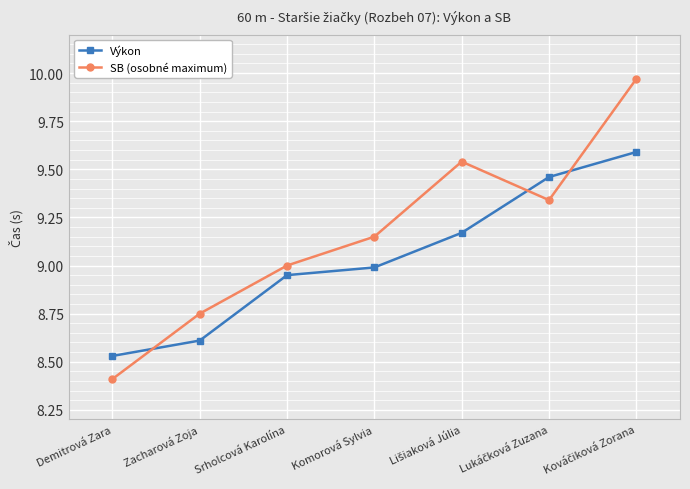

What is the smallest value displayed?

8.4